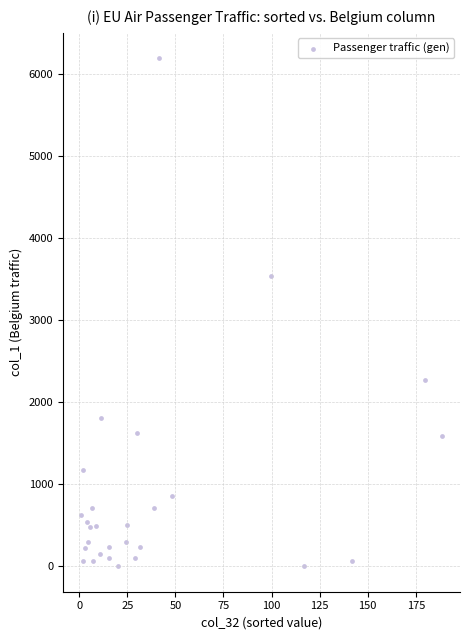

What Y value in the scatter plot is closest to 3096?

3535.7